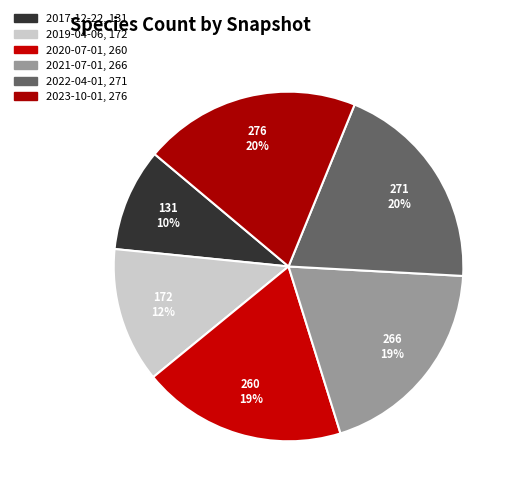

Approximately how many times larger is the value at 2023-10-01 compared to 2017-12-22?

2.1